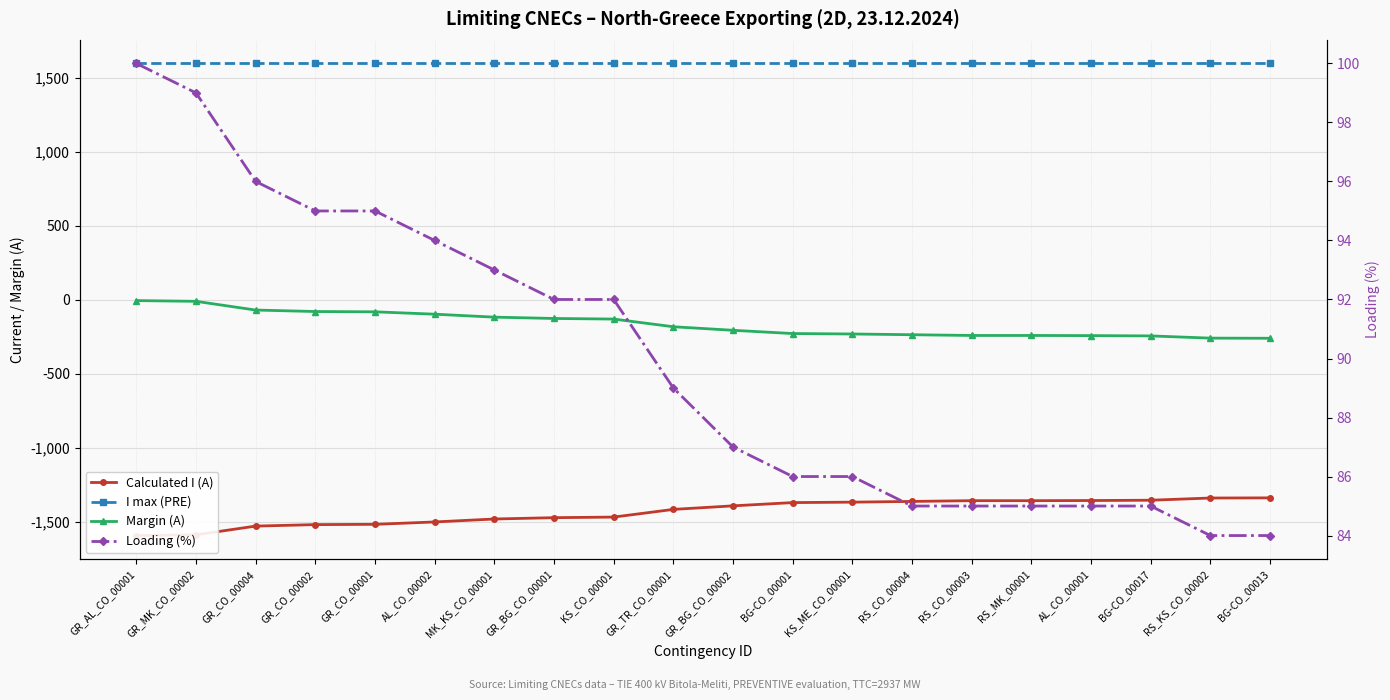

The value of Margin (A) at GR_CO_00004 is -42. True or false?

False